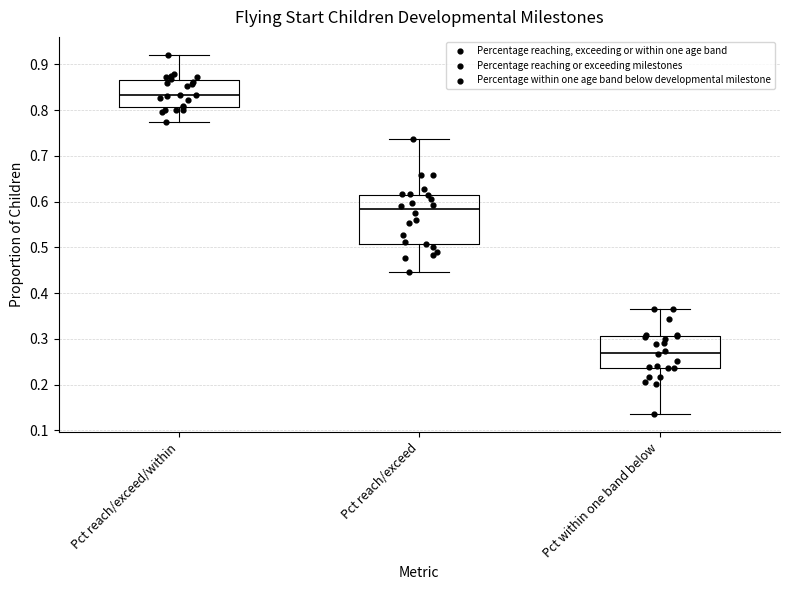

Where is the lower edge of the box for Pct reach/exceed/within on the y-axis? The values are not printed on the chart, so give them approximately, as read against the axis.

0.81